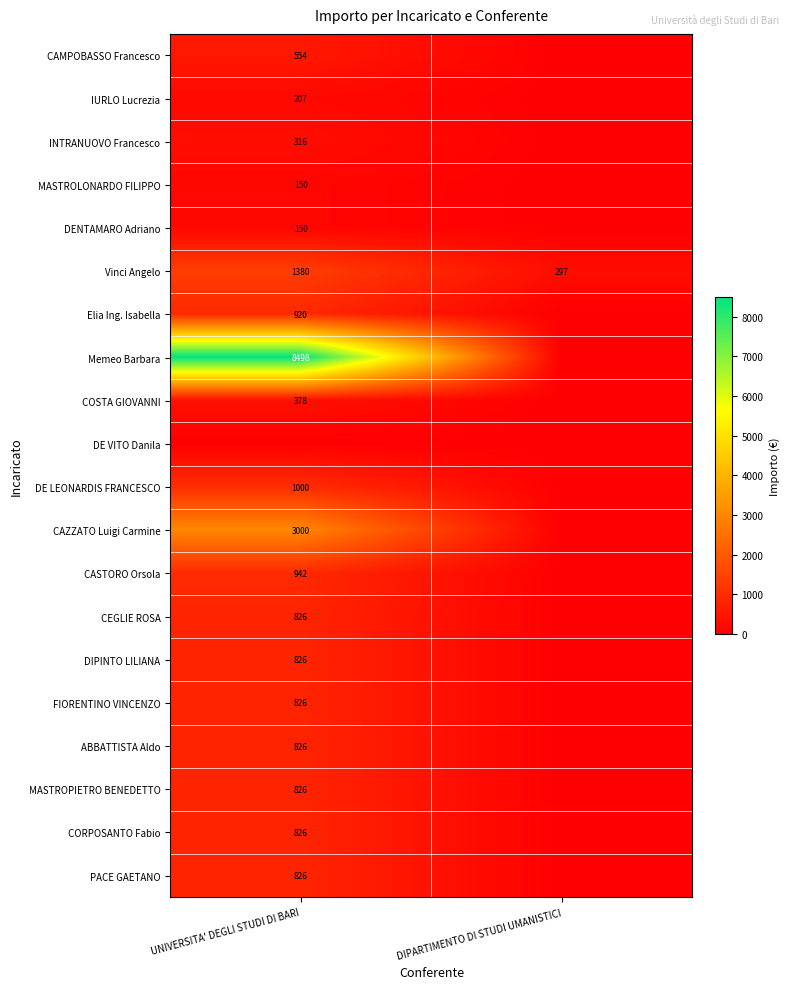

What is the difference between the maximum and minimum values in the Vinci Angelo series?

1083